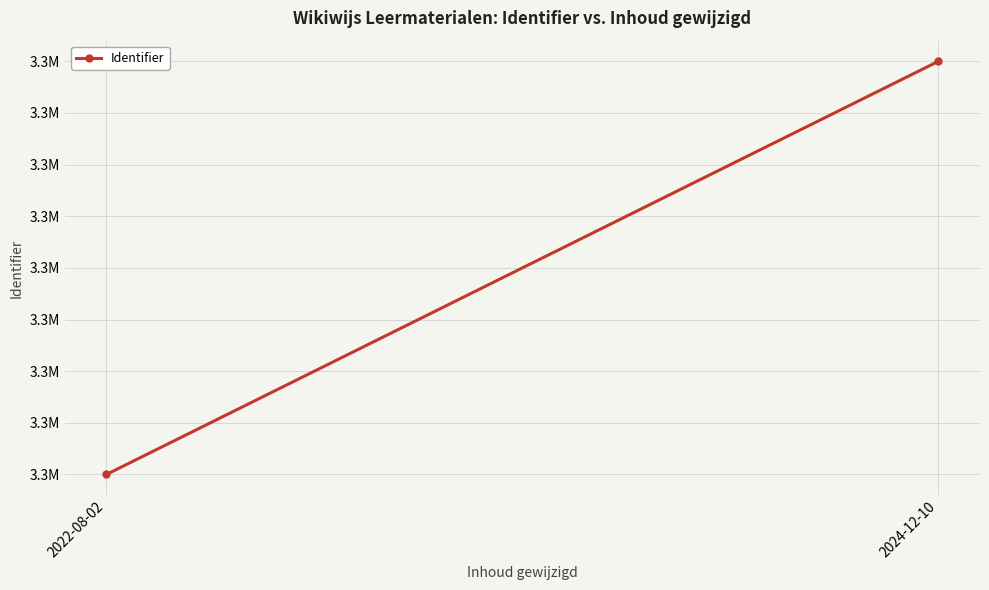

Reading left to right, what are all the values shown in this chart?

3264730	3264734